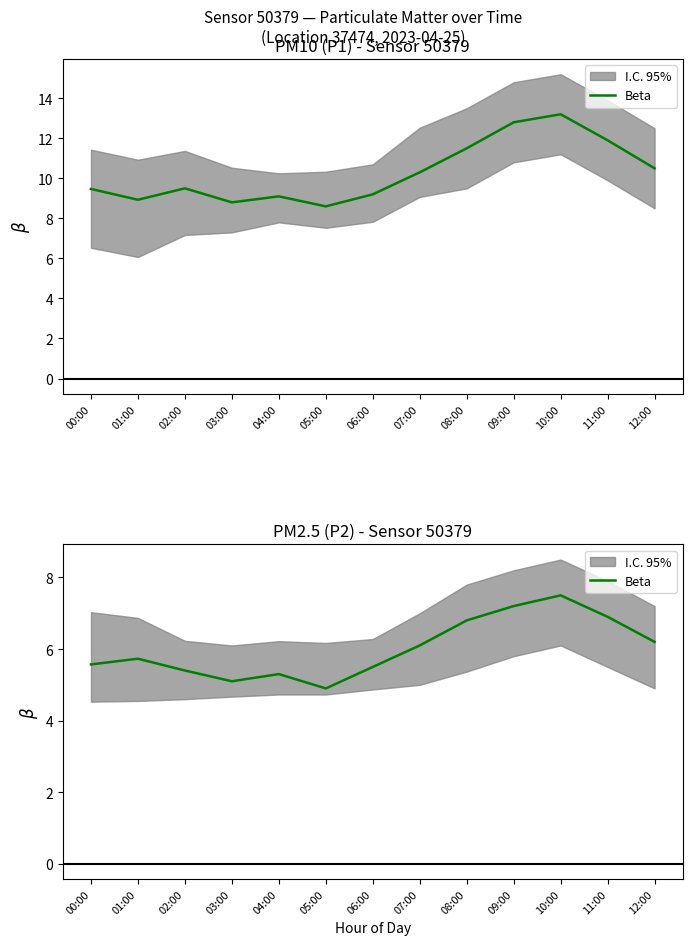

What is the change in value from 00:00 to 06:00?

-0.1